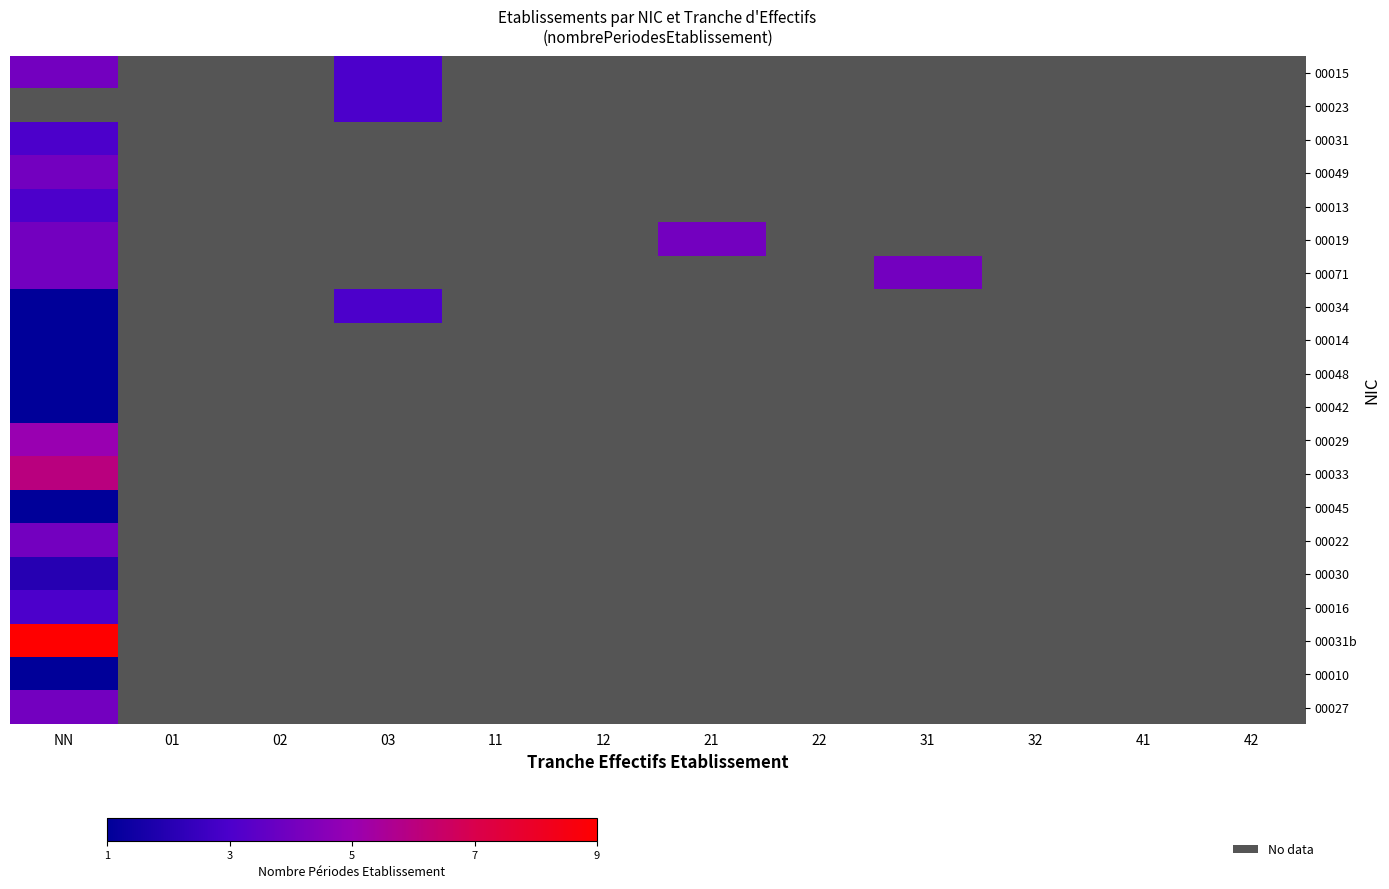

What is the minimum value for 00029?

5.0